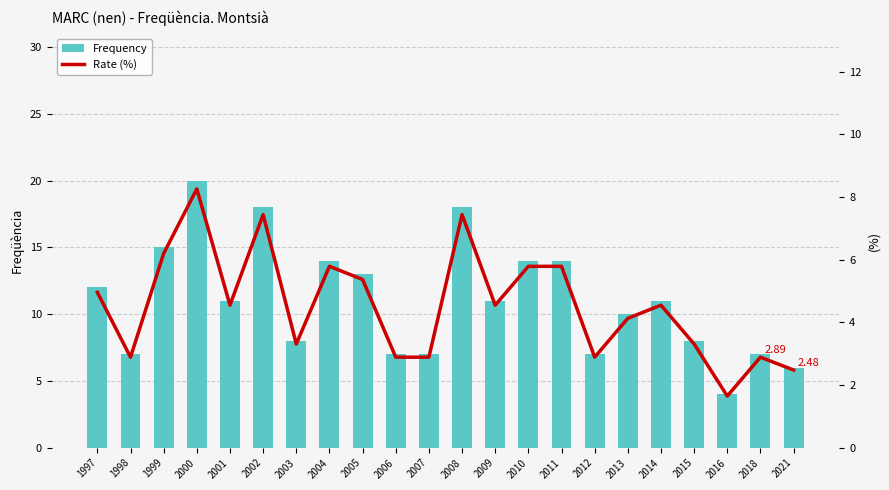

What are all the series names shown in the legend?

Frequency, Rate (%)